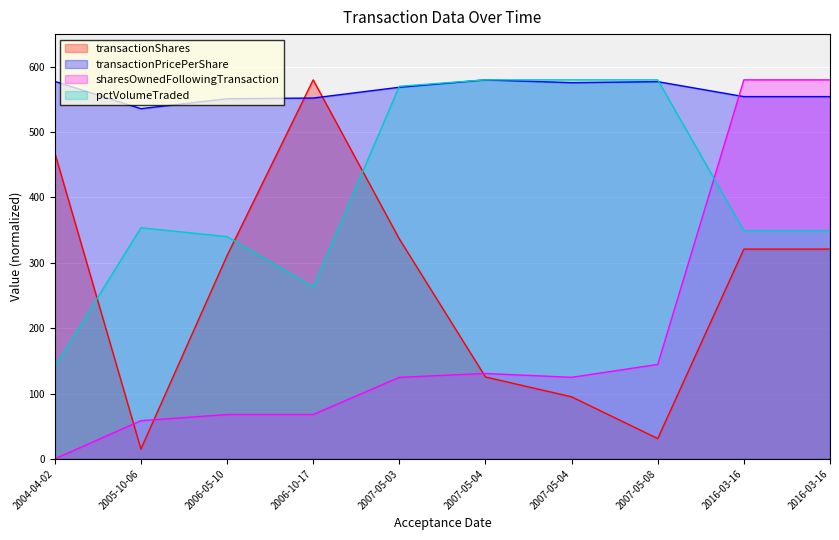

Reading left to right, extract all data points from this chart.

transactionShares: 2004-04-02=468.3	2005-10-06=15.1	2006-05-10=311.0	2006-10-17=580.0	2007-05-03=336.6	2007-05-04=125.3	2007-05-04=94.9	2007-05-08=31.0	2016-03-16=321.0	2016-03-16=321.0
transactionPricePerShare: 2004-04-02=577.7	2005-10-06=535.9	2006-05-10=551.1	2006-10-17=552.2	2007-05-03=568.7	2007-05-04=580.0	2007-05-04=575.6	2007-05-08=577.2	2016-03-16=554.3	2016-03-16=554.3
sharesOwnedFollowingTransaction: 2004-04-02=0.0	2005-10-06=58.4	2006-05-10=67.9	2006-10-17=67.9	2007-05-03=124.8	2007-05-04=130.7	2007-05-04=124.8	2007-05-08=144.5	2016-03-16=580.0	2016-03-16=580.0
pctVolumeTraded: 2004-04-02=140.8	2005-10-06=353.7	2006-05-10=340.1	2006-10-17=263.4	2007-05-03=570.2	2007-05-04=580.0	2007-05-04=580.0	2007-05-08=580.0	2016-03-16=349.4	2016-03-16=349.4